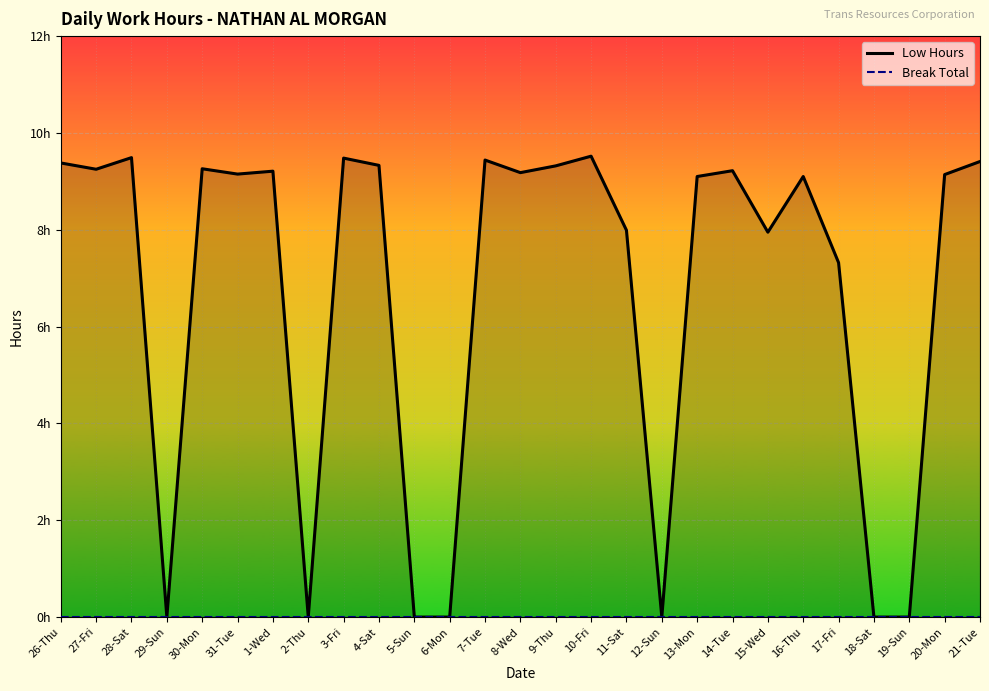

Which series has the largest total across all categories?

Low Hours